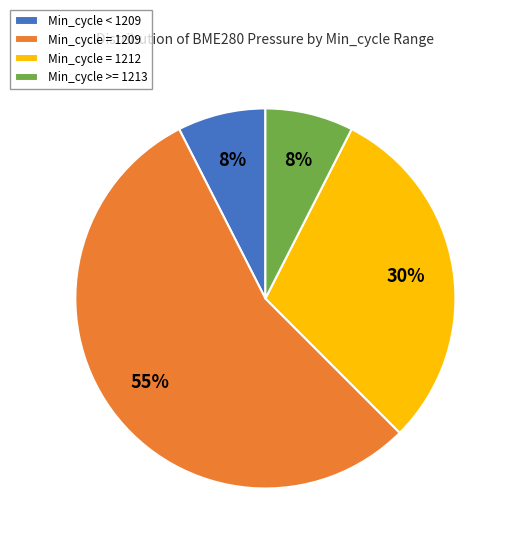

To the nearest percent, what is the average slice percentage?

25%